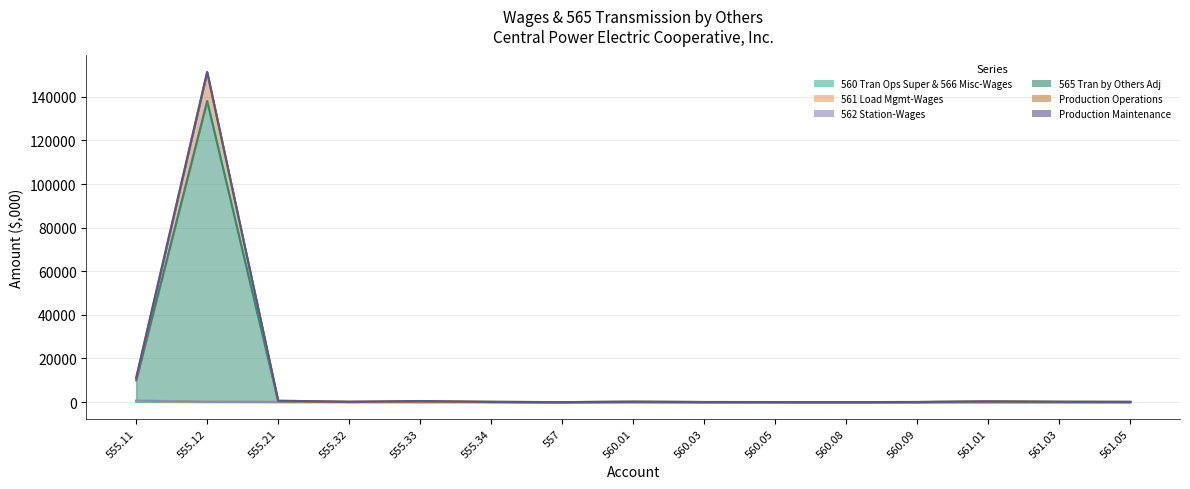

What is the label of the 14th point from the left?

561.03